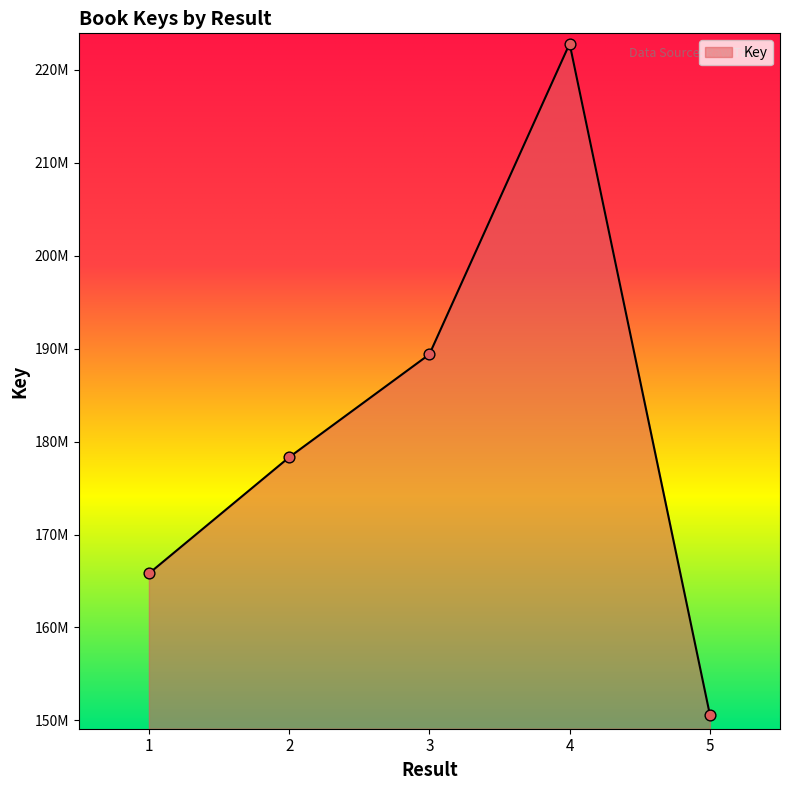

What is the ratio of the value at 5 to the value at 1?

0.9